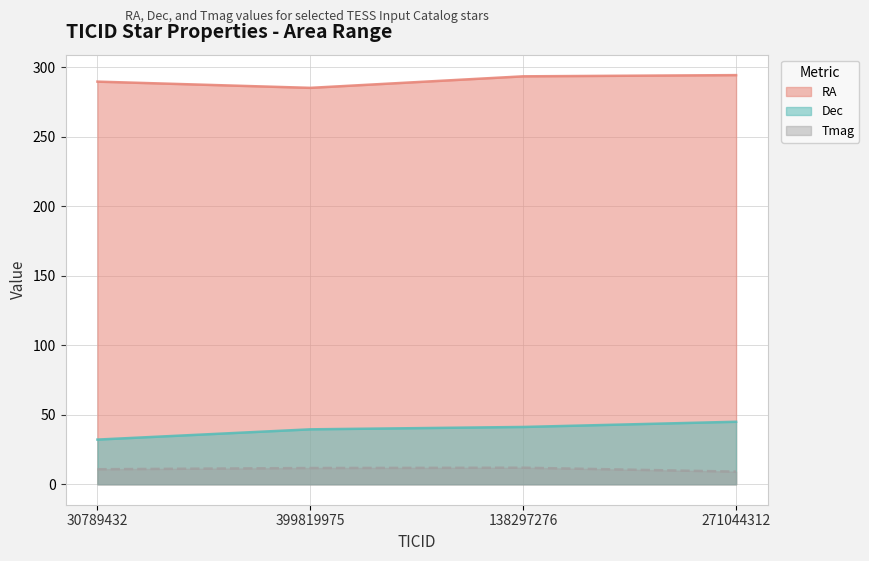

True or false: Tmag and RA intersect in this chart.

False